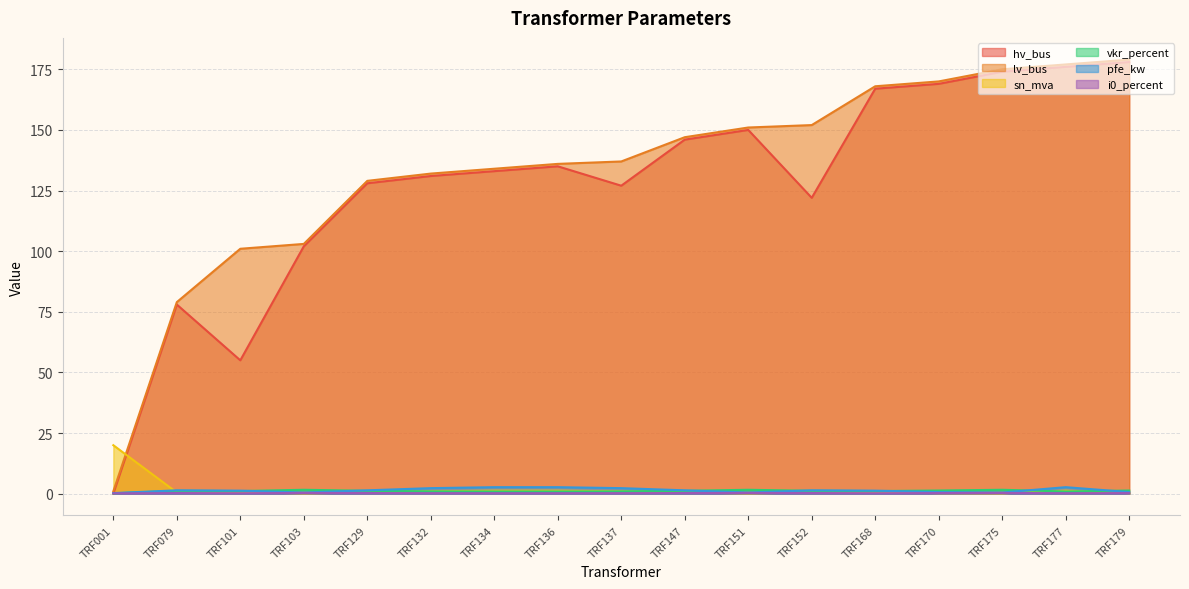

True or false: lv_bus and i0_percent intersect in this chart.

False